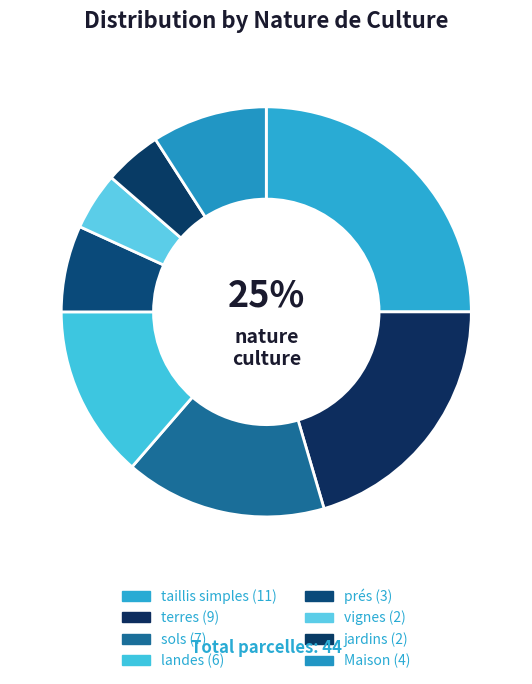

How many segments does this pie chart have?

8